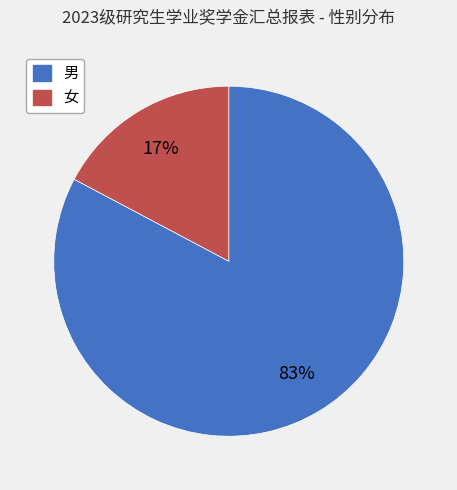

Do 女 and 男 together represent more than half of the pie?

Yes